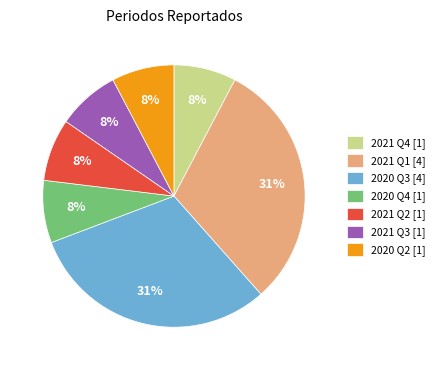

Do 2020 Q3 [4] and 2021 Q2 [1] together represent more than half of the pie?

No